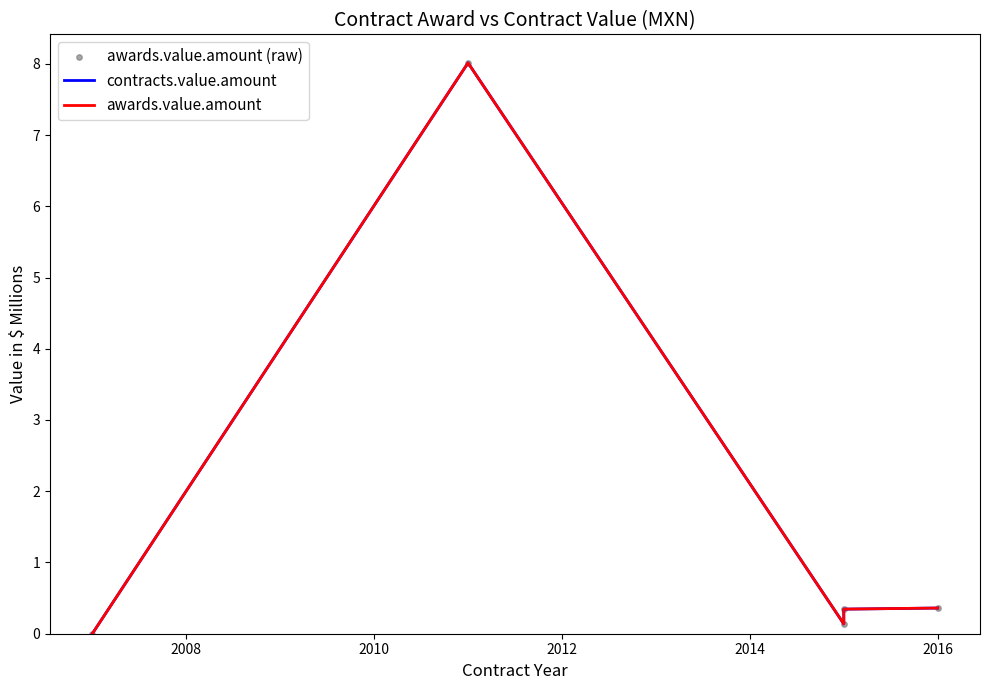

What are all the series names shown in the legend?

contracts.value.amount, awards.value.amount, awards.value.amount (raw)